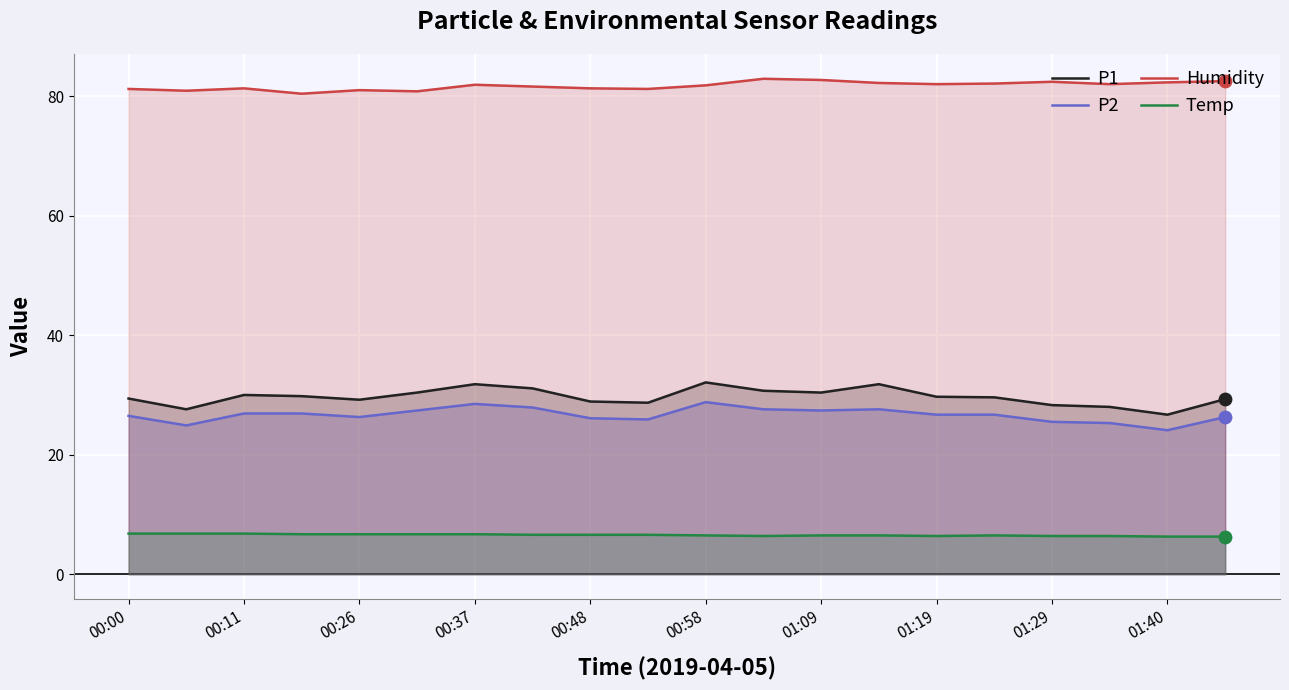

At how many categories does at least one series exceed 47?

20